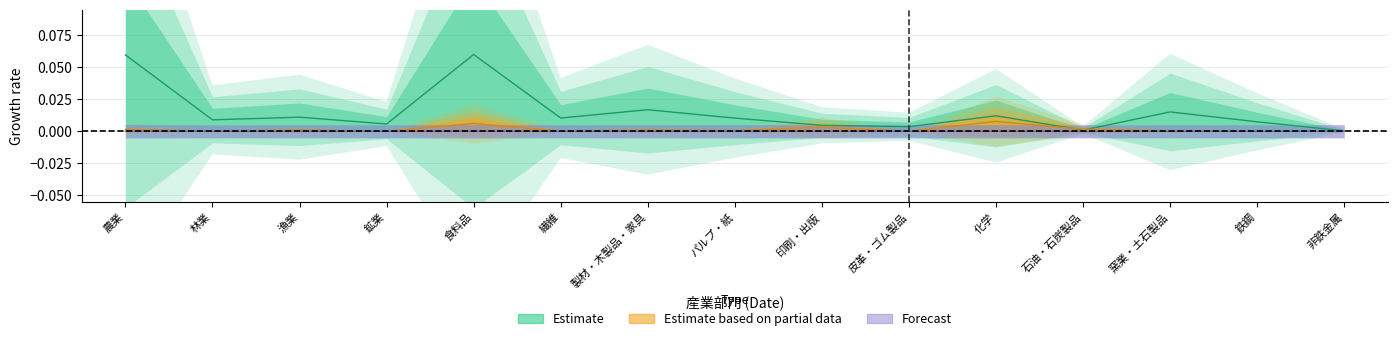

What is the label of the 15th point from the right?

農業